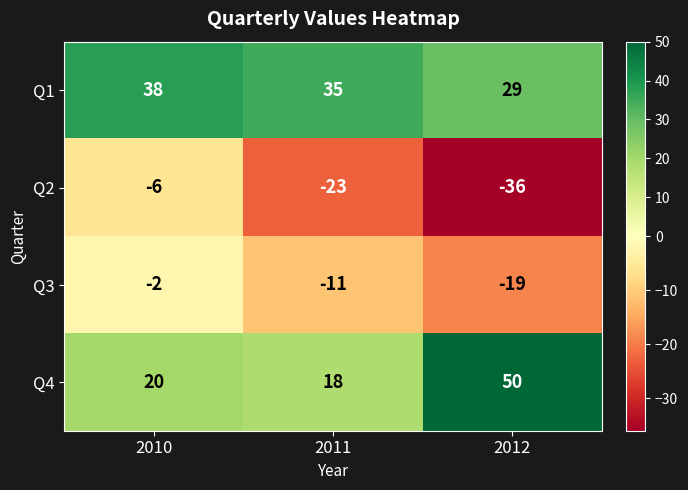

What is the spread (max minus min) of values at 2010?

44